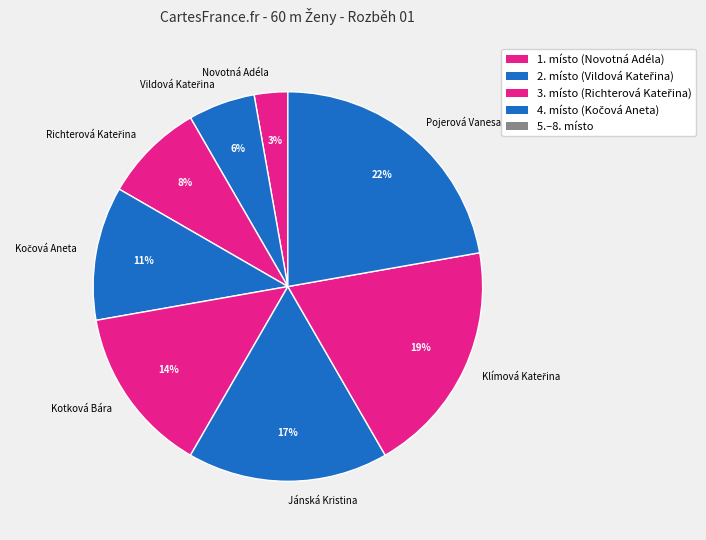

To the nearest percent, what is the average slice percentage?

12%